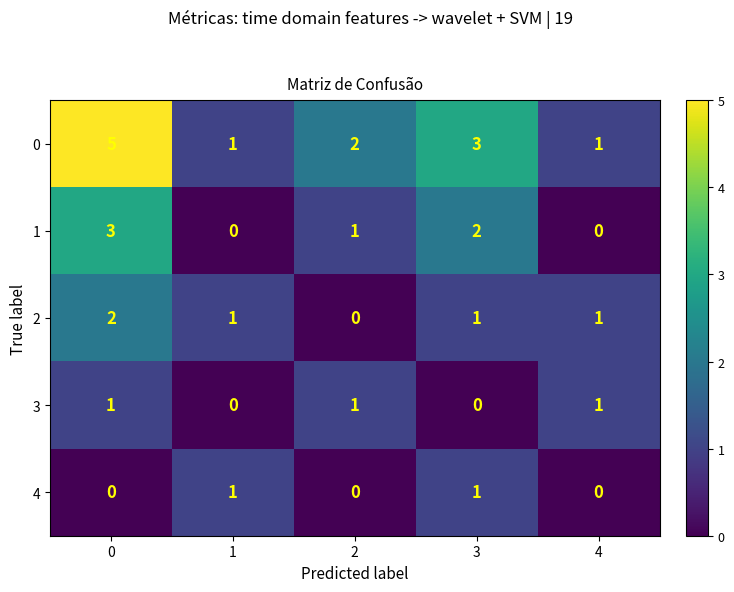

At which label is 0 closest to 3?

3